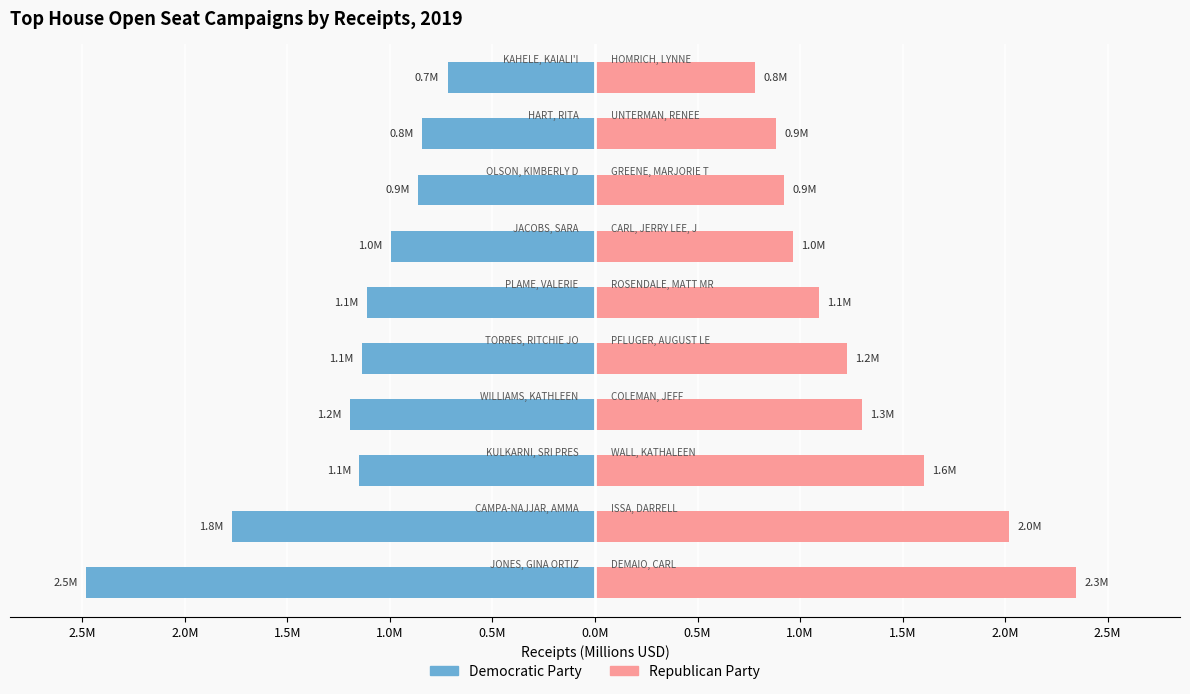

Rank the series at Seat Group 2 from highest to lowest value.

Republican Party, Democratic Party